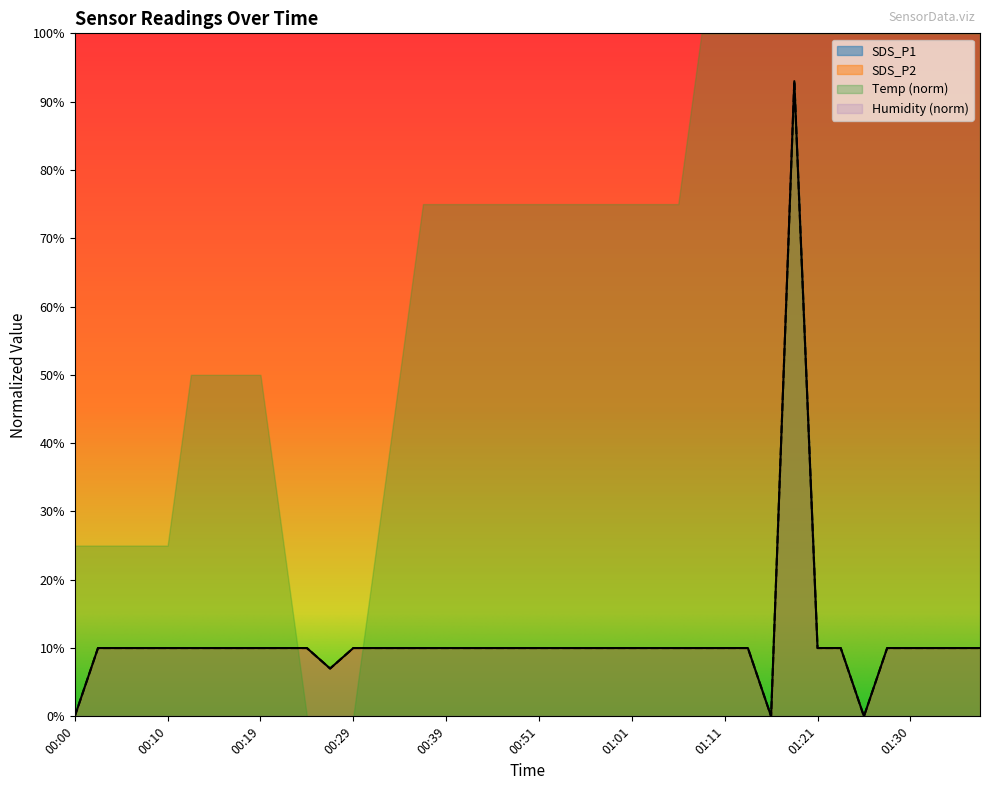

Between 00:24 and 00:54, which series saw the biggest shift?

SDS_P1